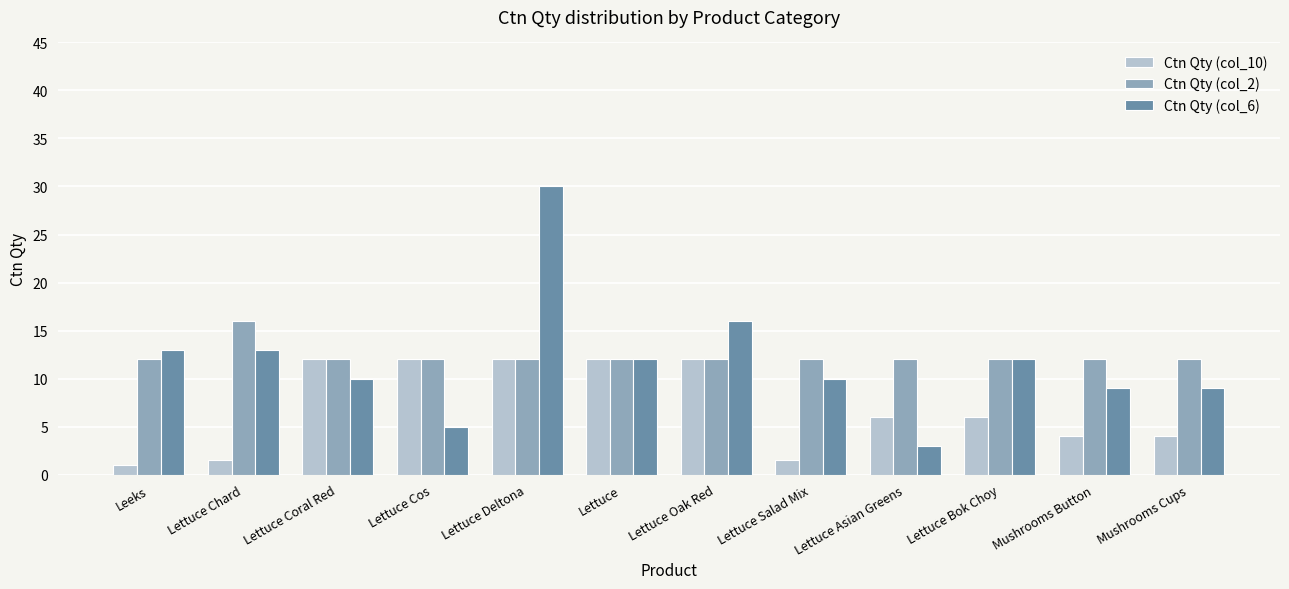

Rank the series at Lettuce Chard from highest to lowest value.

Ctn Qty (col_2), Ctn Qty (col_6), Ctn Qty (col_10)